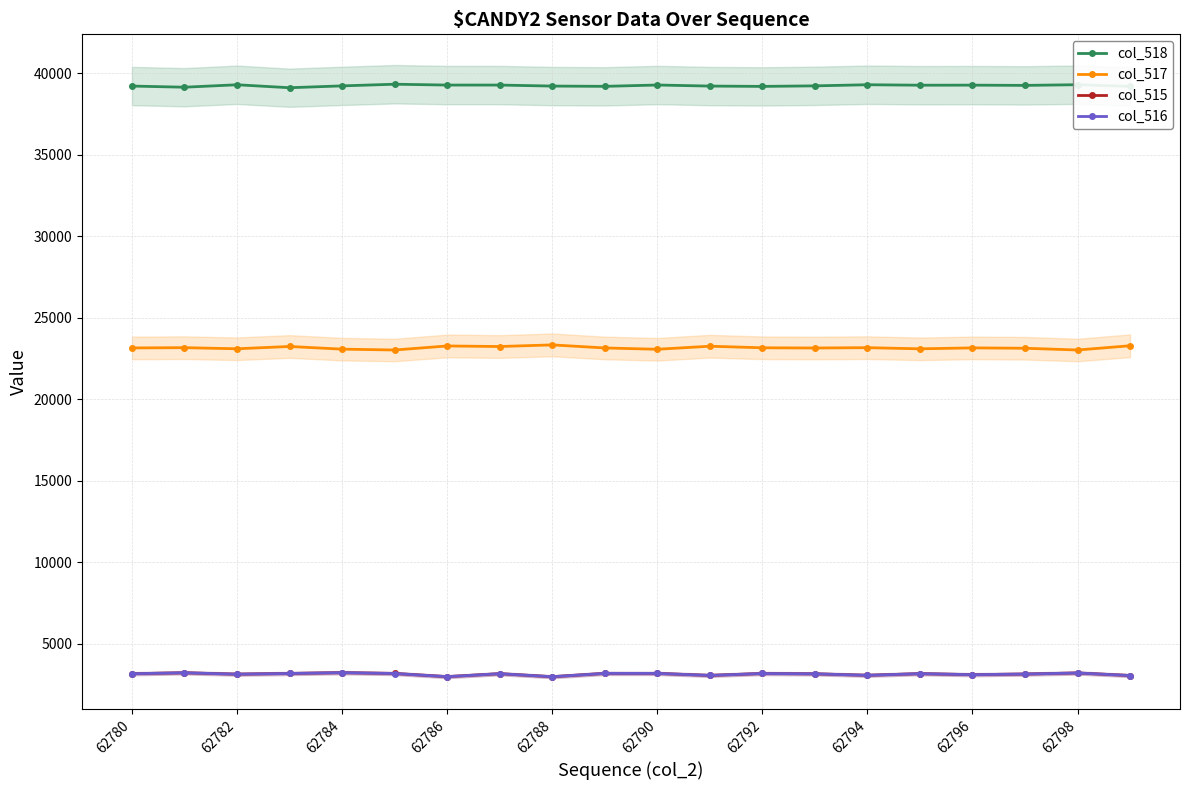

Does the chart display data point markers on the line(s)?

Yes